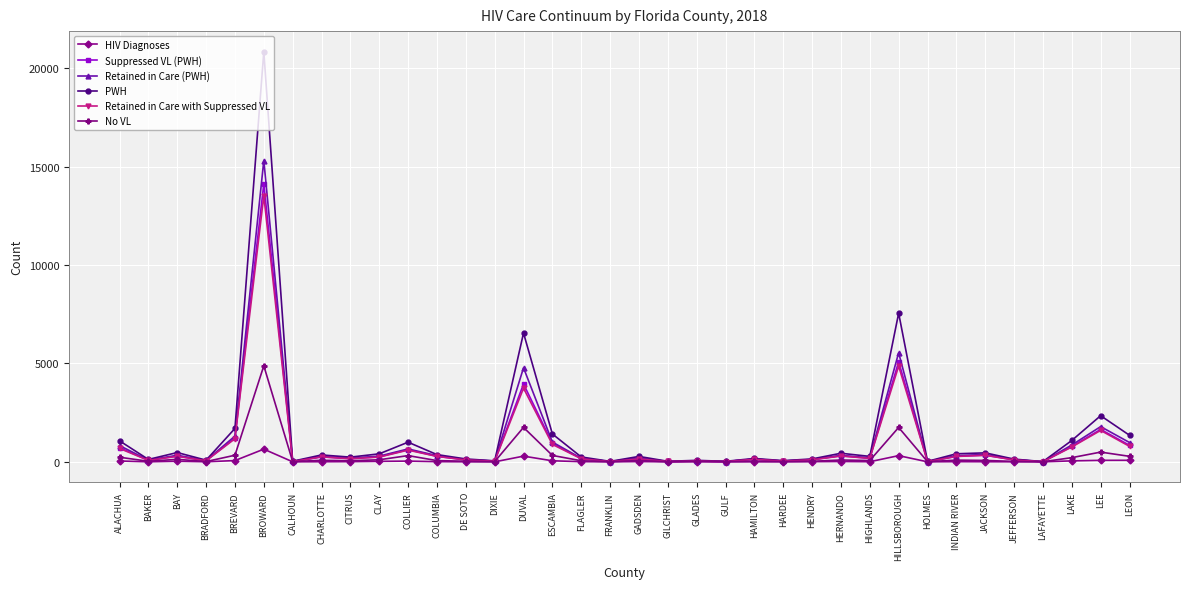

At which label does Retained in Care with Suppressed VL first exceed 177?

ALACHUA